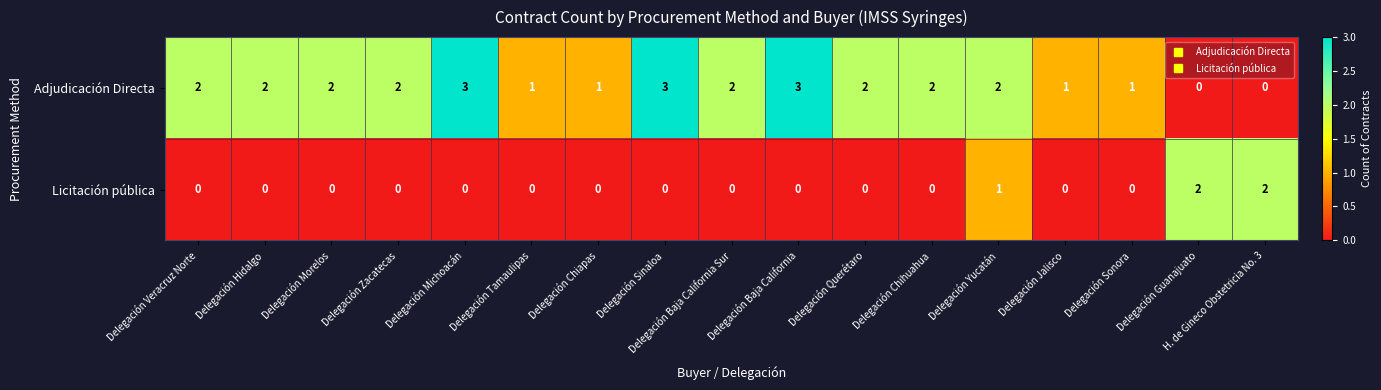

The Adjudicación Directa series shows 1 at Delegación Chiapas. True or false?

True